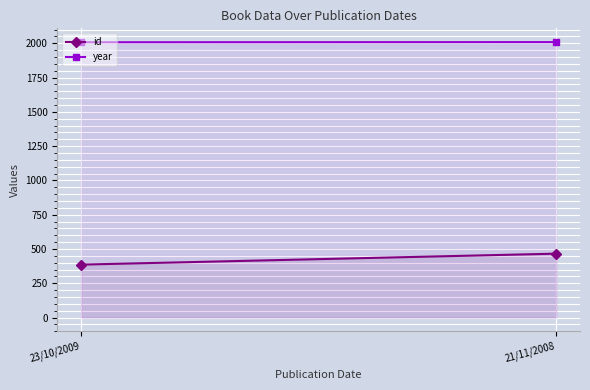

The value of id at 23/10/2009 is 386. True or false?

True